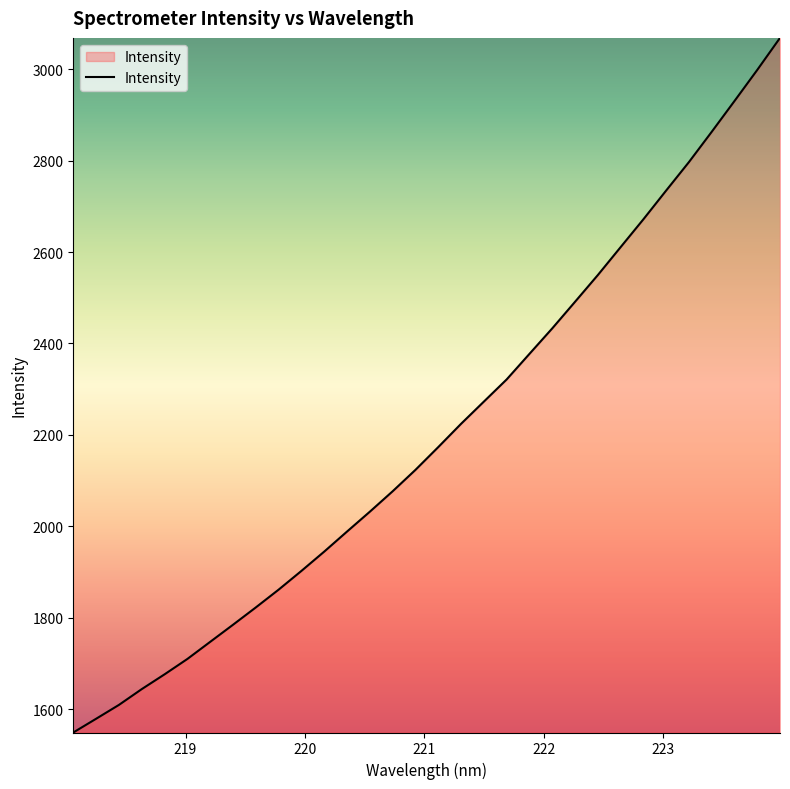

What is the difference between the maximum and minimum values?

1520.0